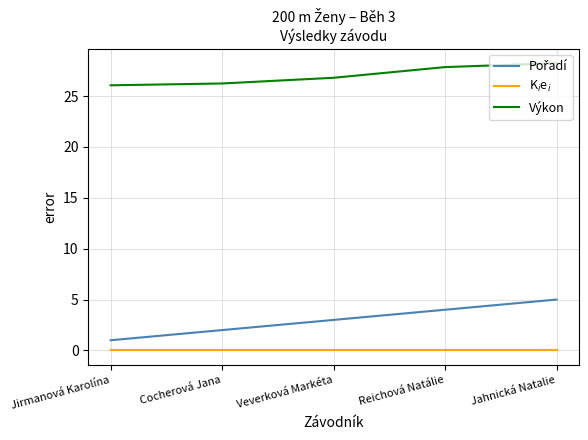

What position from the left is Cocherová Jana?

2